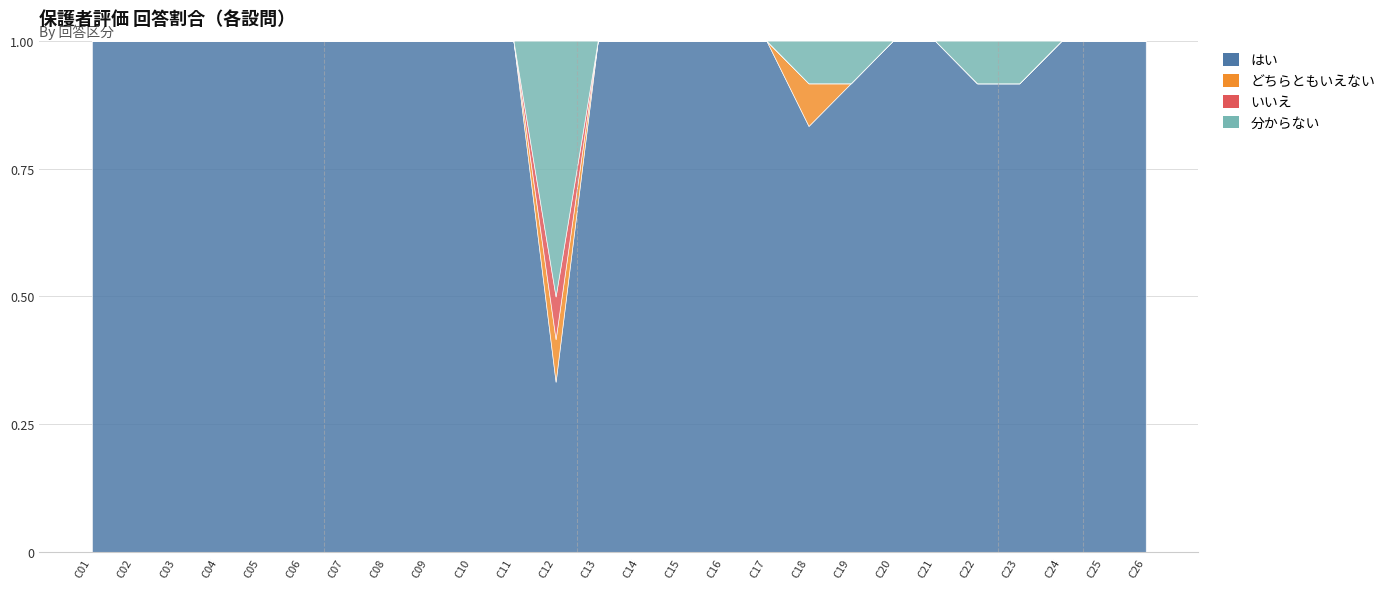

Rank the series by their maximum value, from lowest to highest.

どちらともいえない, いいえ, 分からない, はい